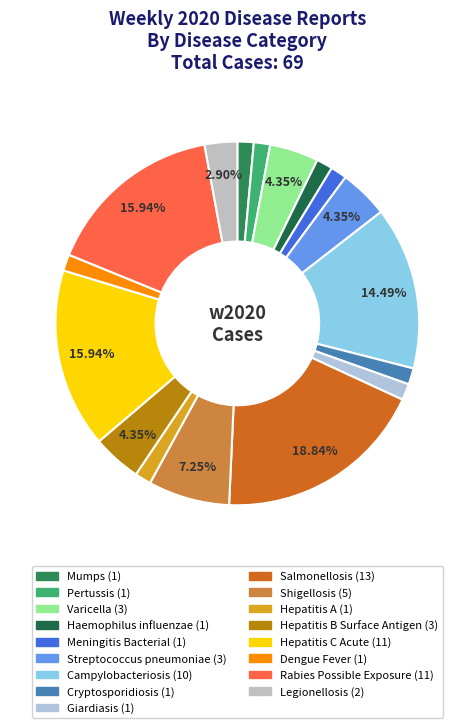

What is the smallest slice in the pie chart?

Mumps